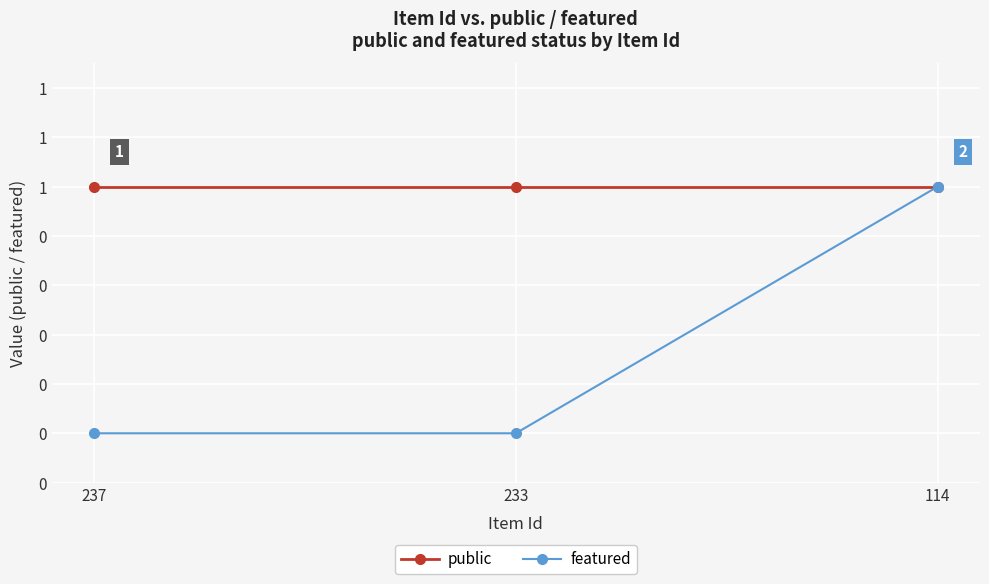

What is the spread (max minus min) of values at 233?

1